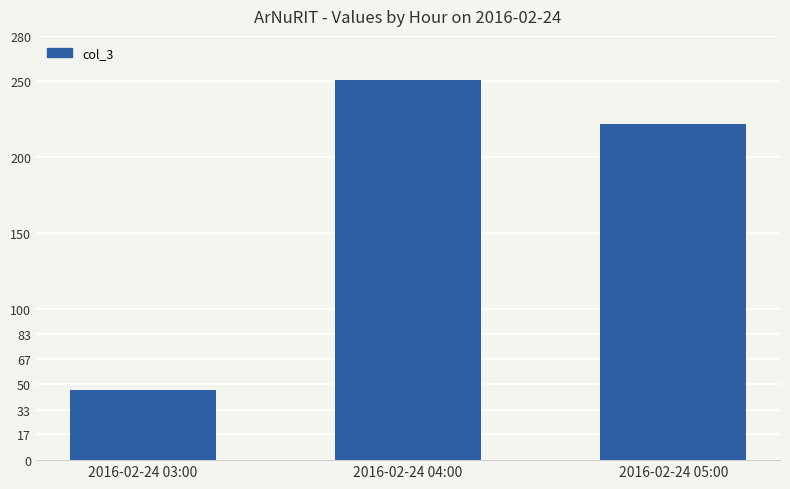

Rank the categories by value from lowest to highest.

2016-02-24 03:00, 2016-02-24 05:00, 2016-02-24 04:00